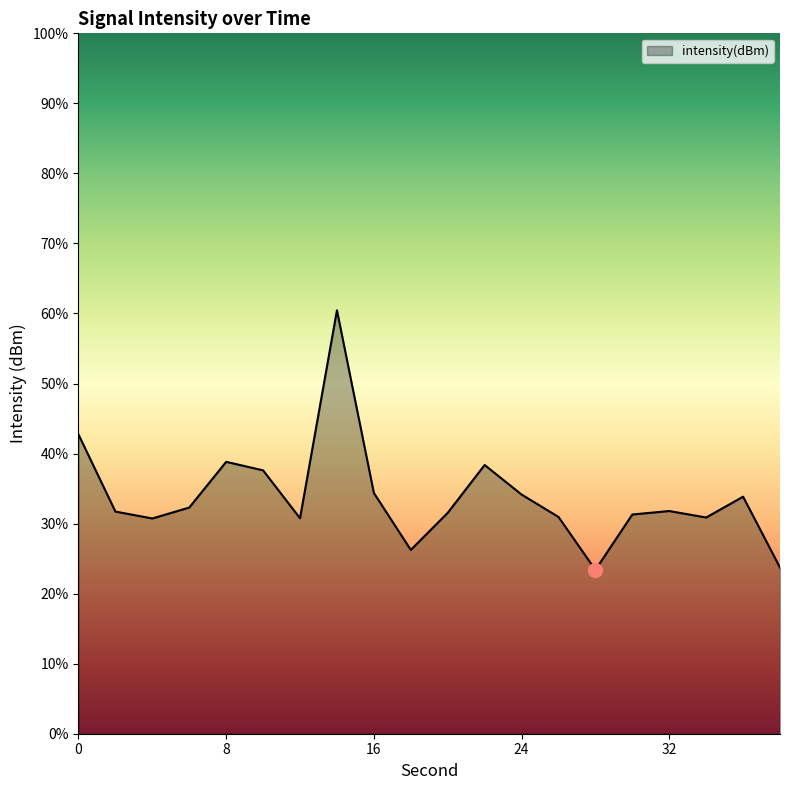

What is the smallest value displayed?

23.4